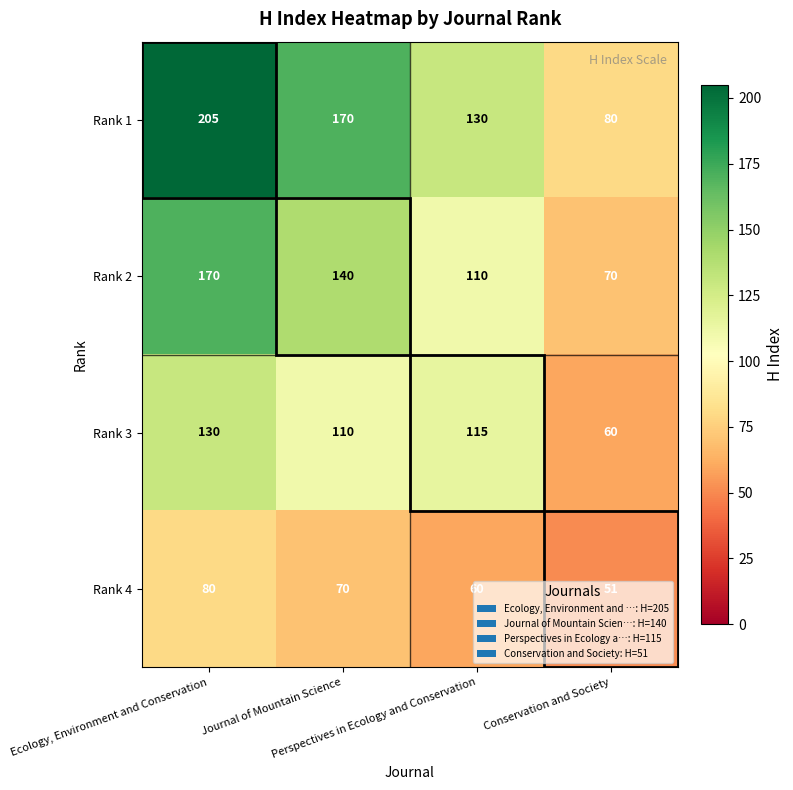

Which series has the largest total across all categories?

Rank 1